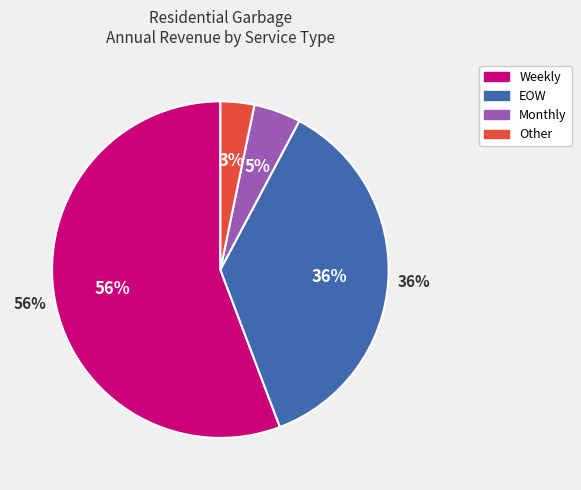

Between Monthly and EOW, which is larger?

EOW